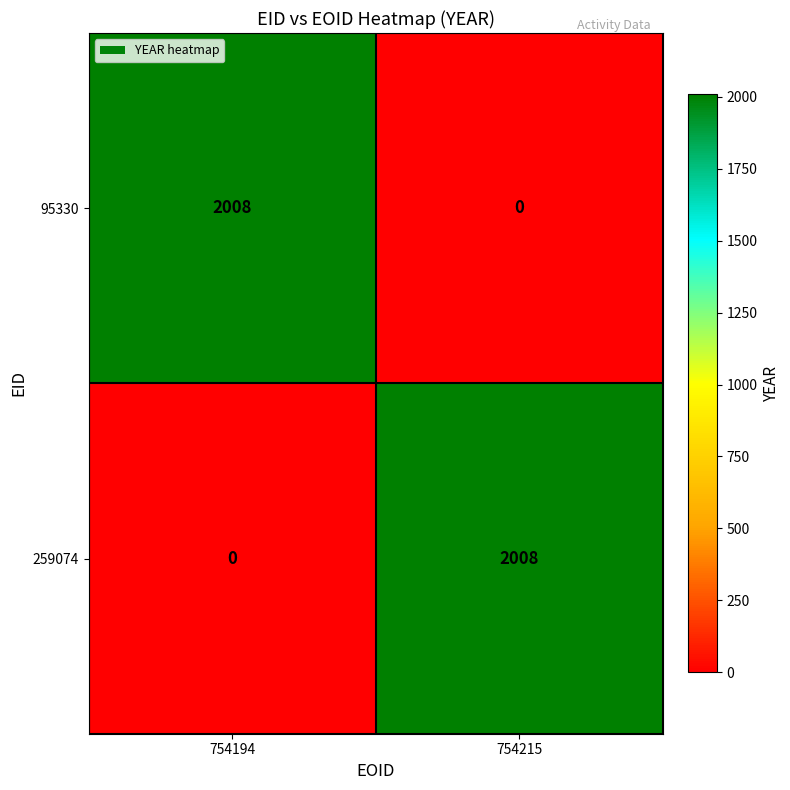

Rank the series at 754215 from highest to lowest value.

259074, 95330